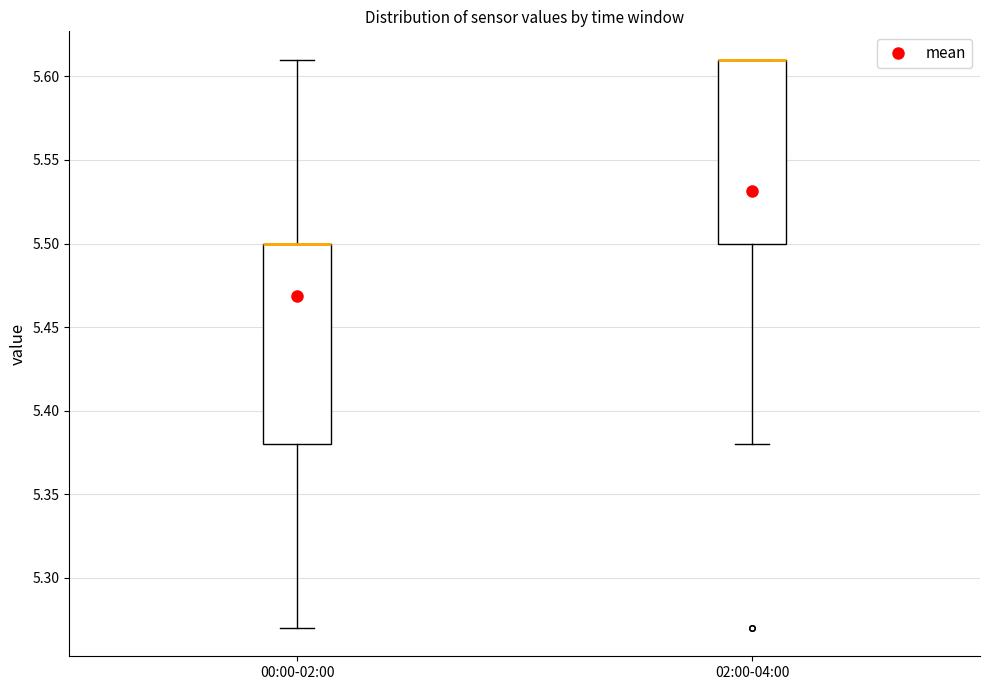

Reading left to right, transcribe this box plot: for each box, give where its median line is, the range the box spans, and where its two whiskers end, as read against the y-axis. The values are not printed on the chart, so give them approximately, as read against the axis.

00:00-02:00: median 5.50 (drawn on the box's upper edge), box 5.38 to 5.50, whiskers 5.27 to 5.61
02:00-04:00: median 5.61 (drawn on the box's upper edge), box 5.50 to 5.61, whiskers 5.38 to 5.61